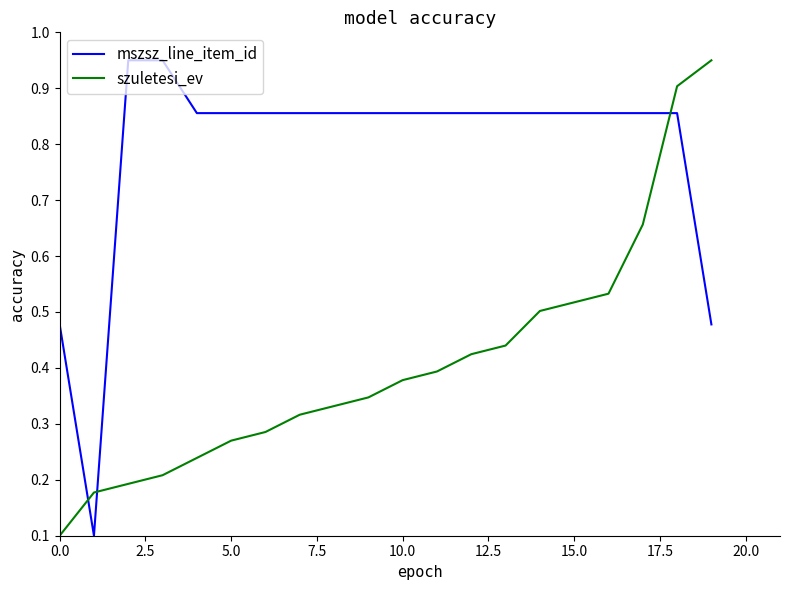

After their last crossing, which series has the higher values: szuletesi_ev or mszsz_line_item_id?

szuletesi_ev